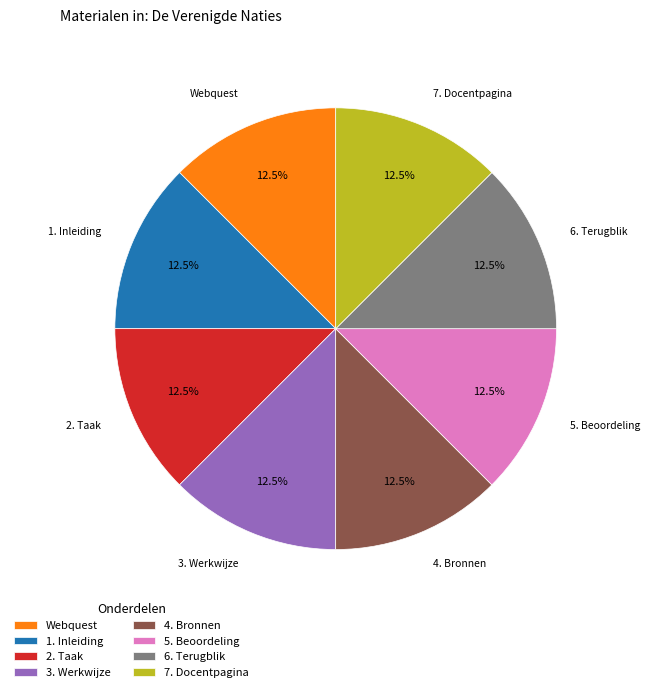

What percentage is NOT represented by 1. Inleiding?

87.5%